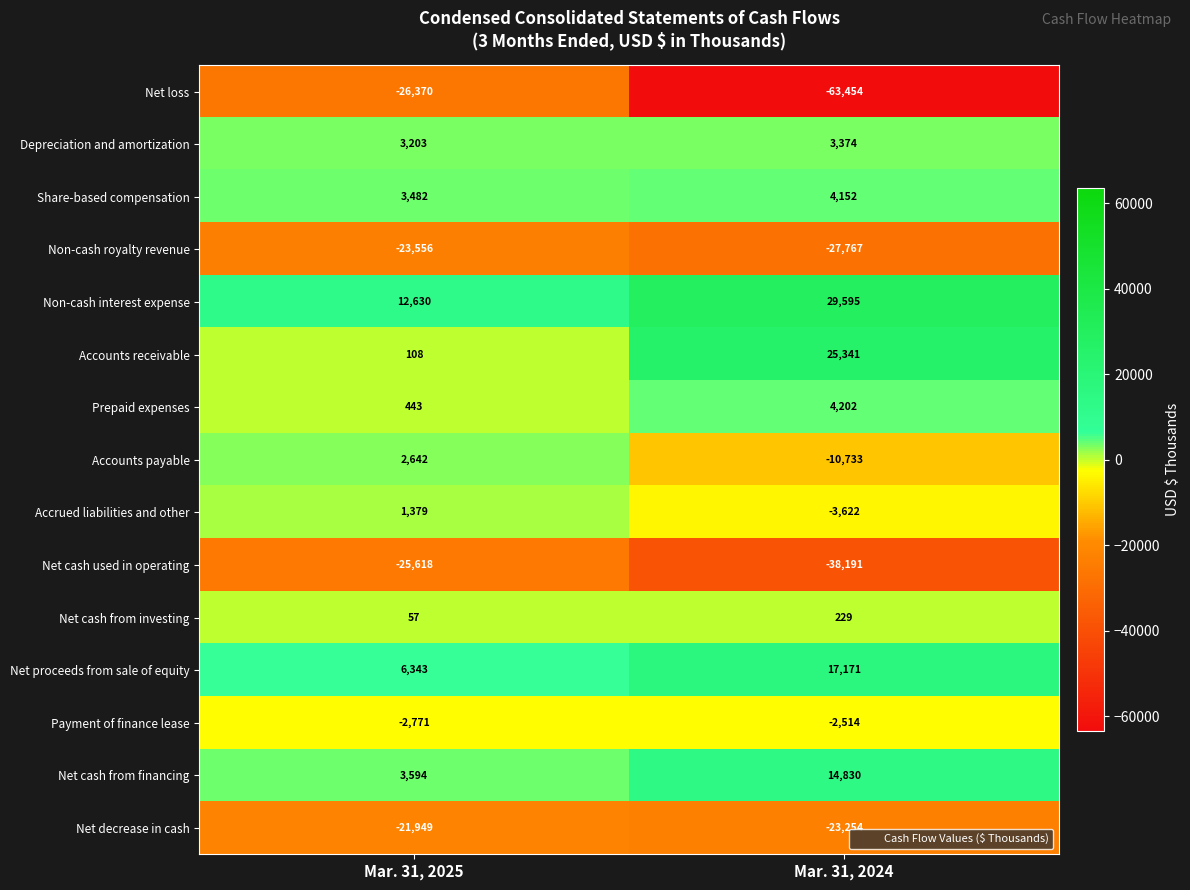

At which category is the sum across all series the highest?

Mar. 31, 2025